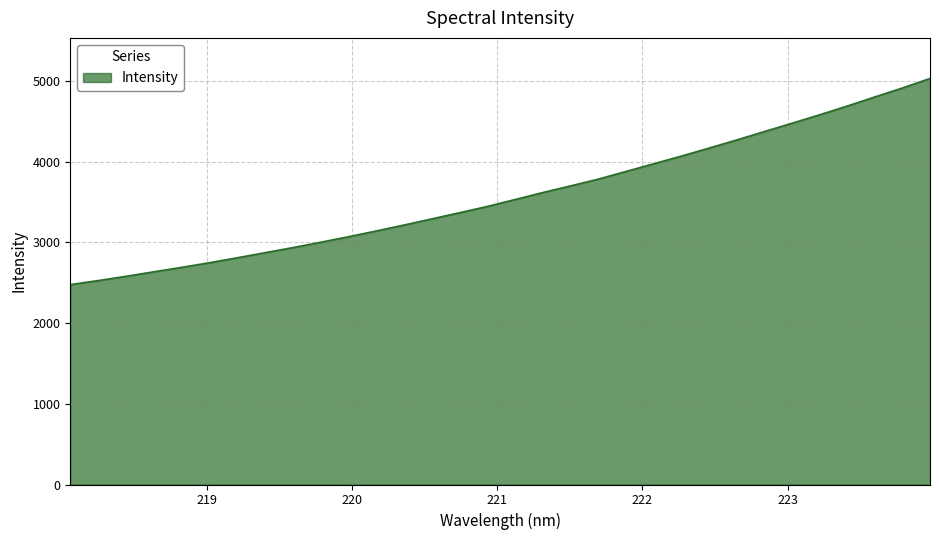

What is the difference between the maximum and minimum values?

2553.4